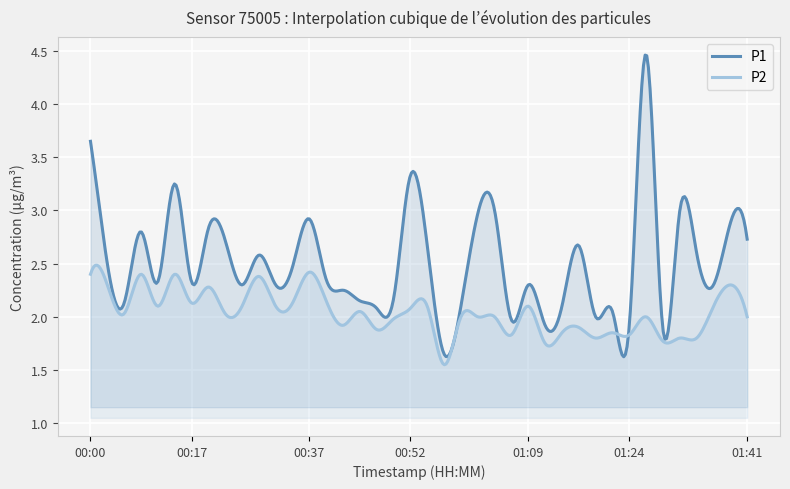

How many lines are shown in the chart?

2